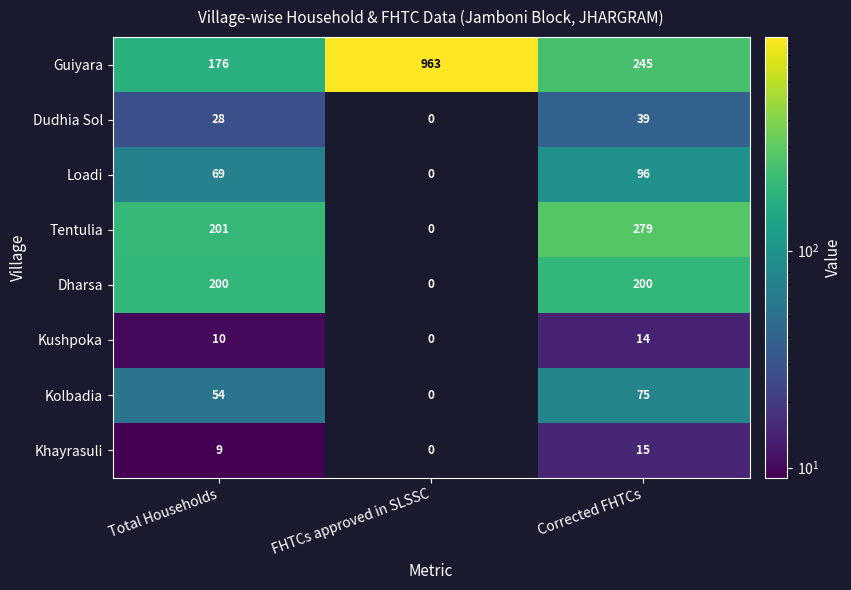

Where does the Guiyara series first go above 245?

FHTCs approved in SLSSC